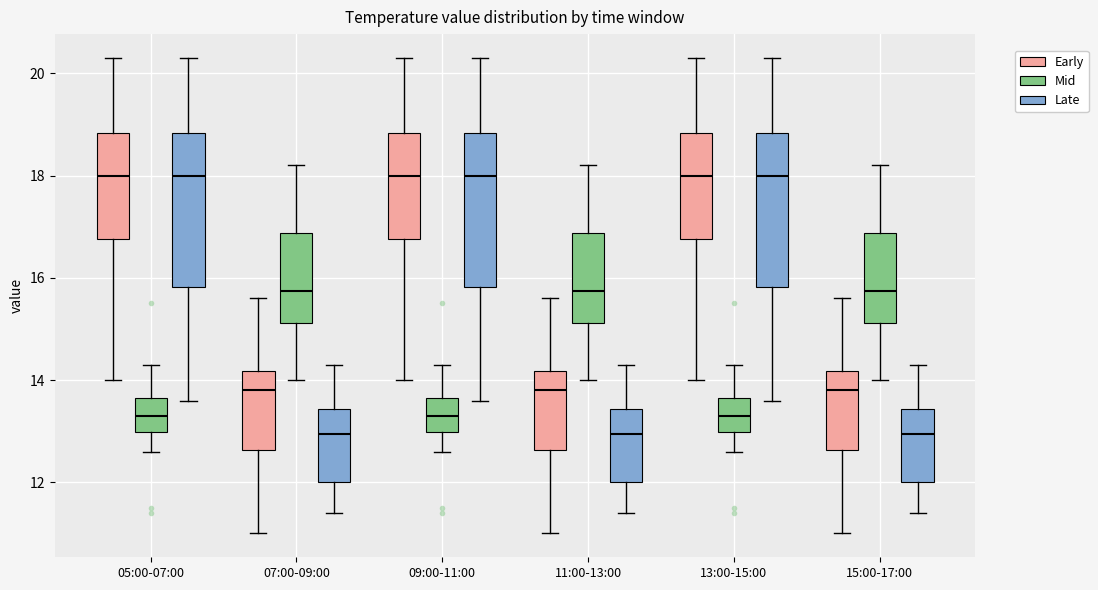

Where does the lower whisker of the box for 15:00-17:00 (Late) end on the y-axis? The values are not printed on the chart, so give them approximately, as read against the axis.

11.4